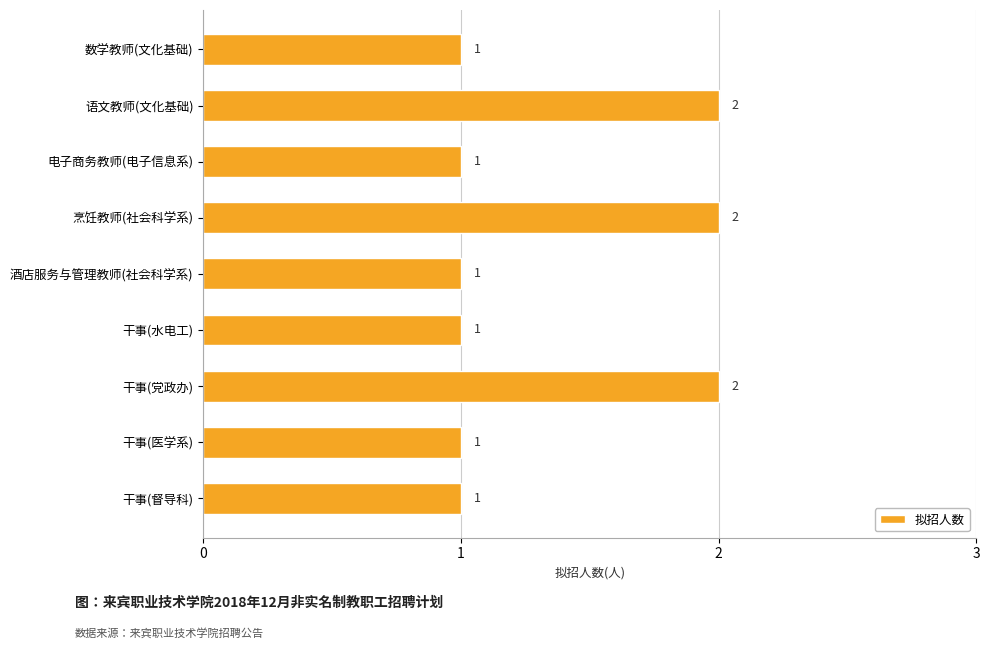

The chart shows a value of 0 at 电子商务教师(电子信息系). True or false?

False